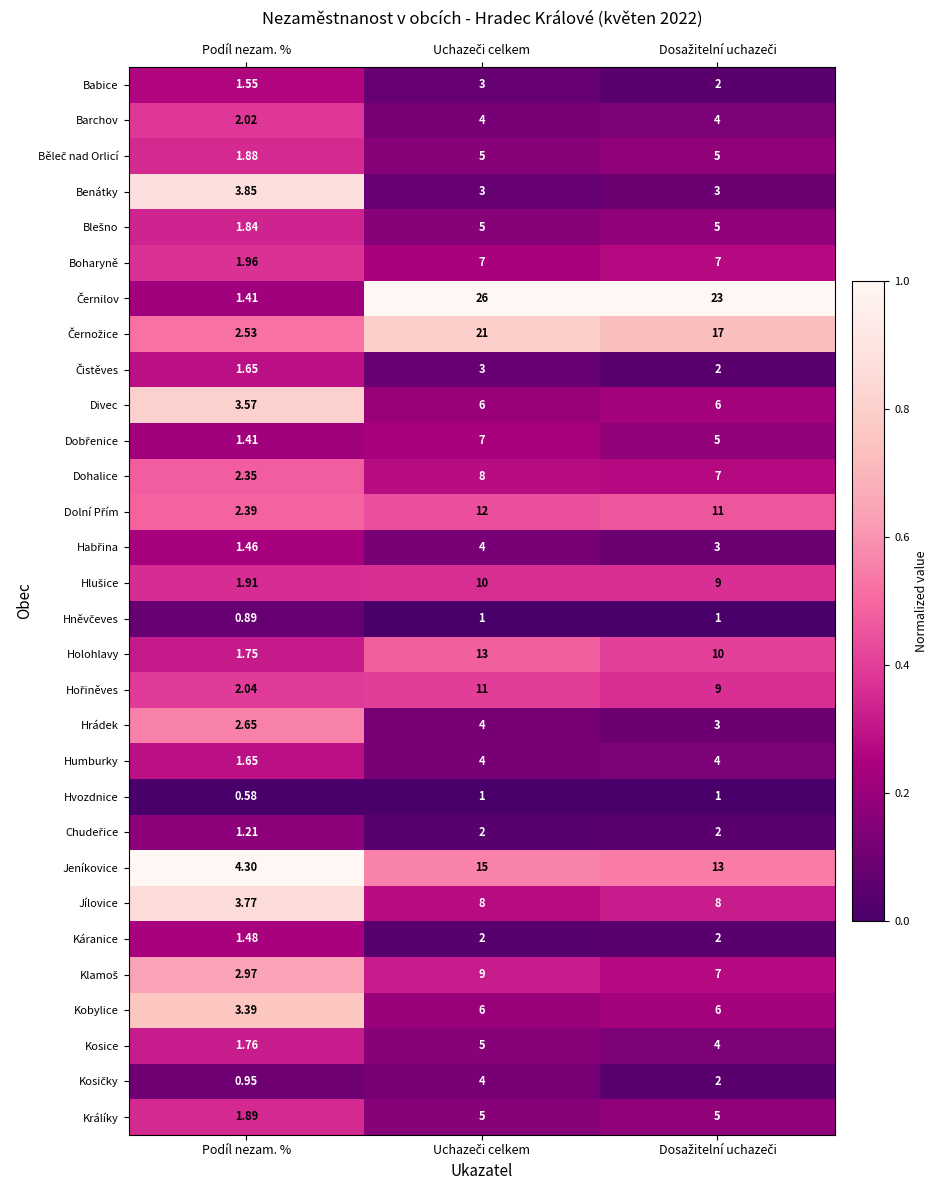

Which category has the lowest value in the Králíky series?

Podíl nezam. %